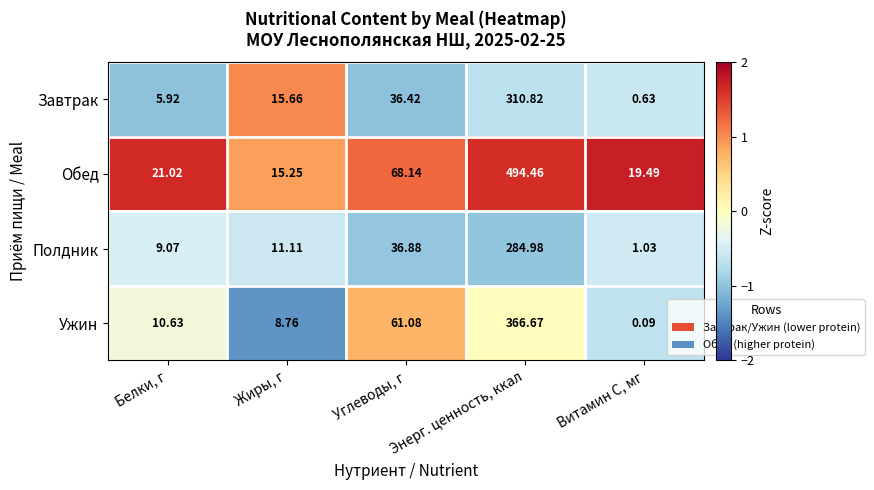

Where does the Ужин series first go above 10?

Белки, г